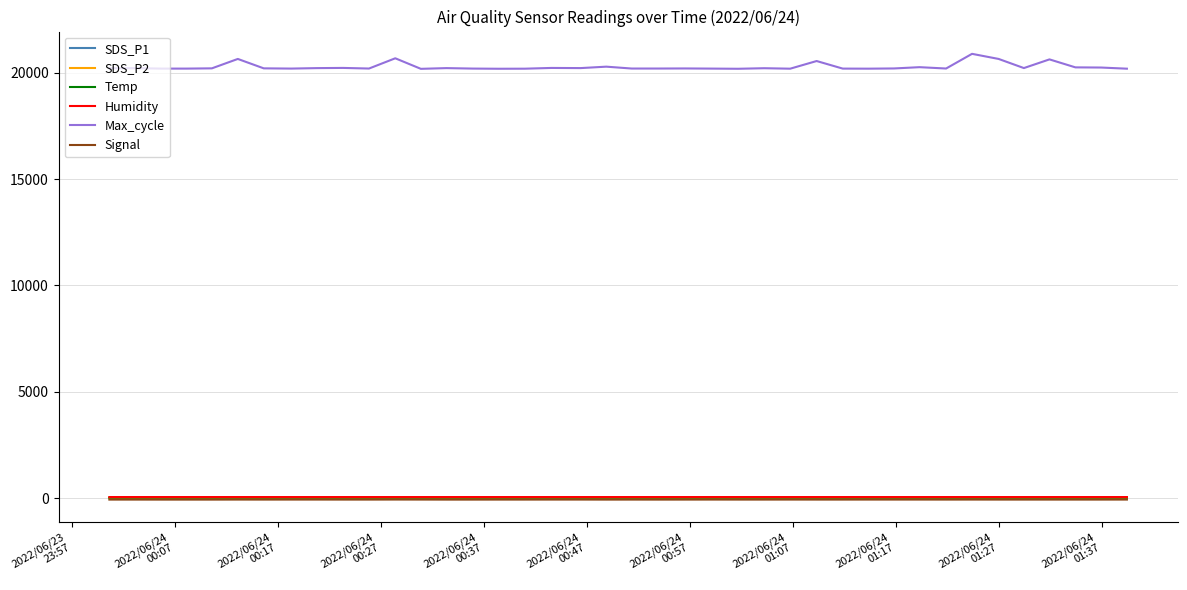

Does the chart have visible grid lines?

Yes